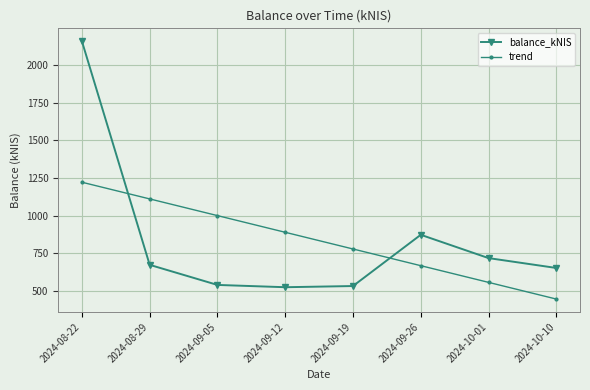

How many values in the balance_kNIS series exceed 672?

4